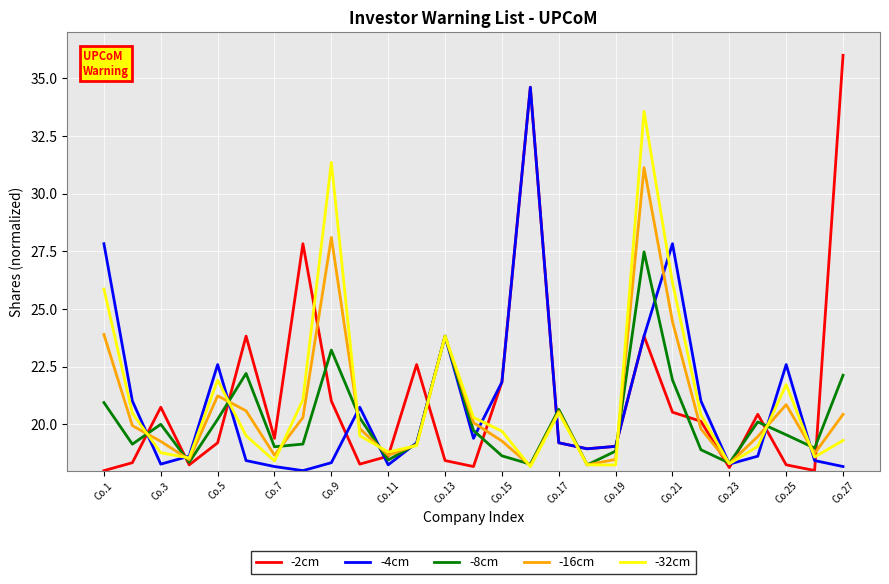

What is the average value of the -4cm series?

20.9